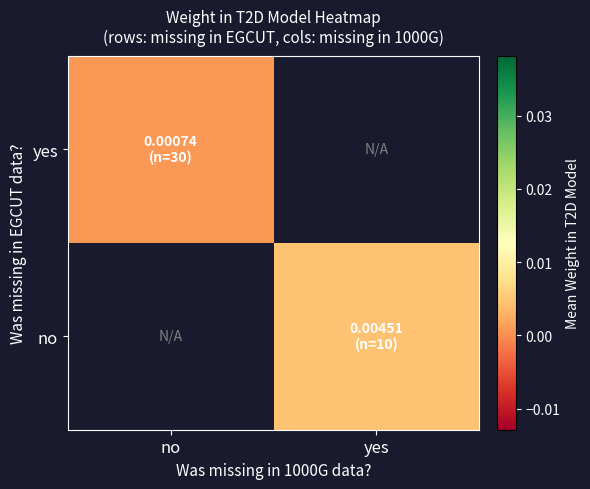

Rank the series by their maximum value, from lowest to highest.

yes, no